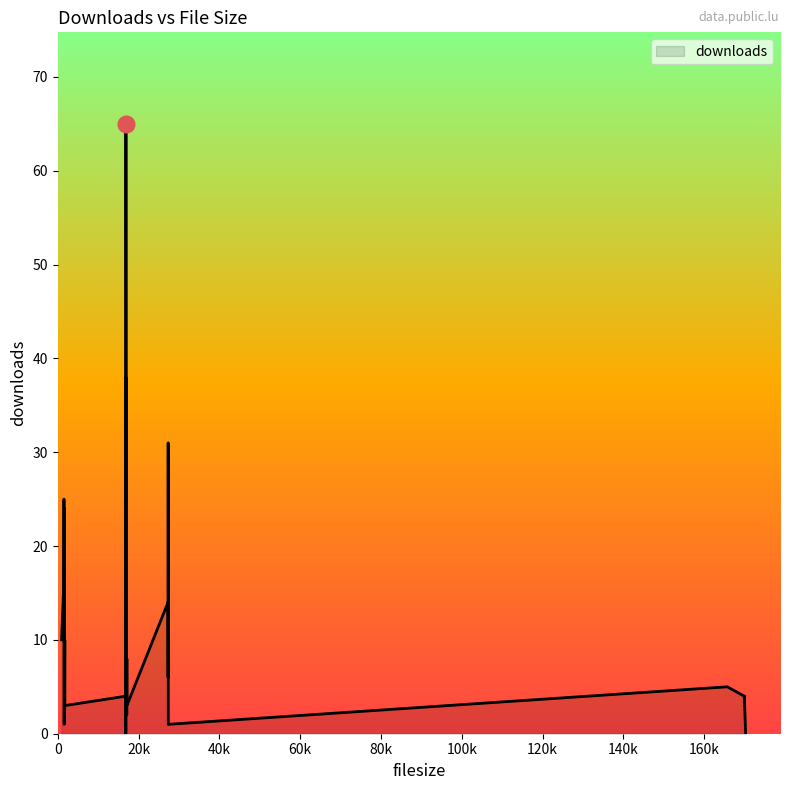

Between 1643 and 1491, which is larger?

1643